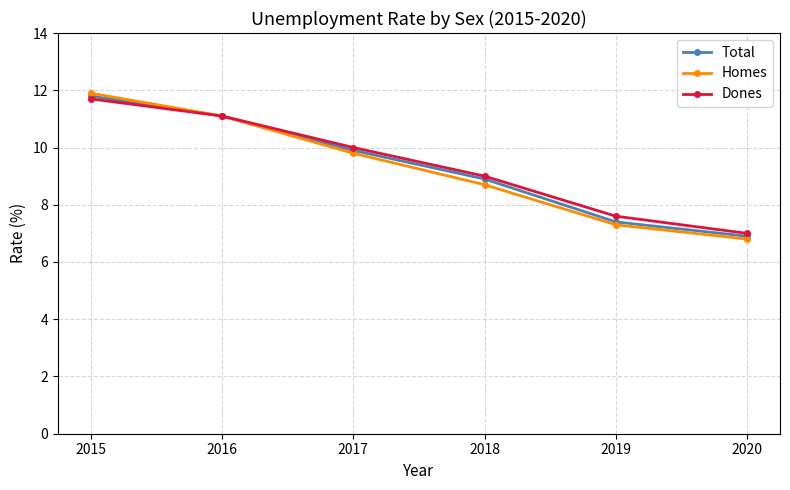

What is the value of the Total point at the 6th from the left?

6.9